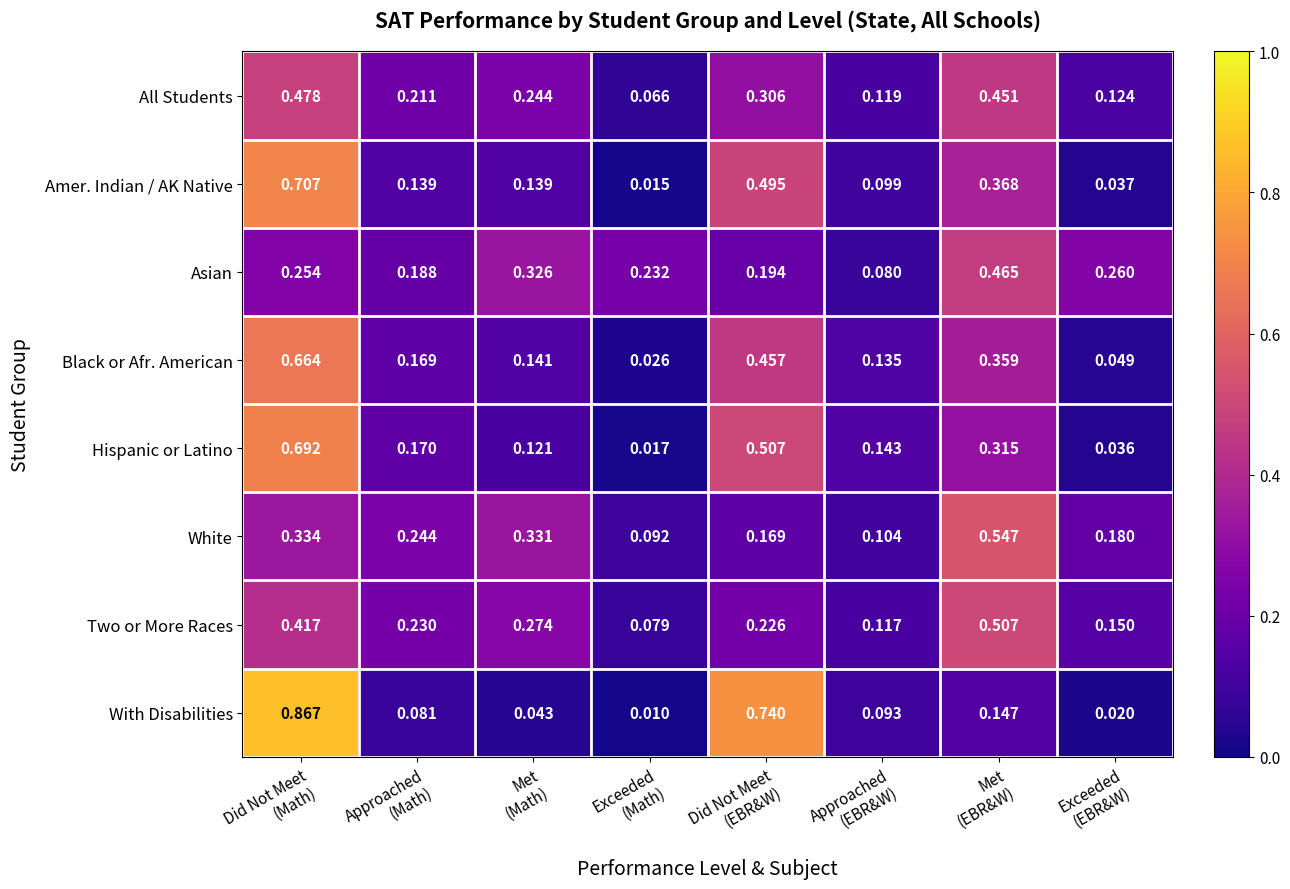

Rank the series by their maximum value, from lowest to highest.

Asian, All Students, Two or More Races, White, Black or Afr. American, Hispanic or Latino, Amer. Indian / AK Native, With Disabilities